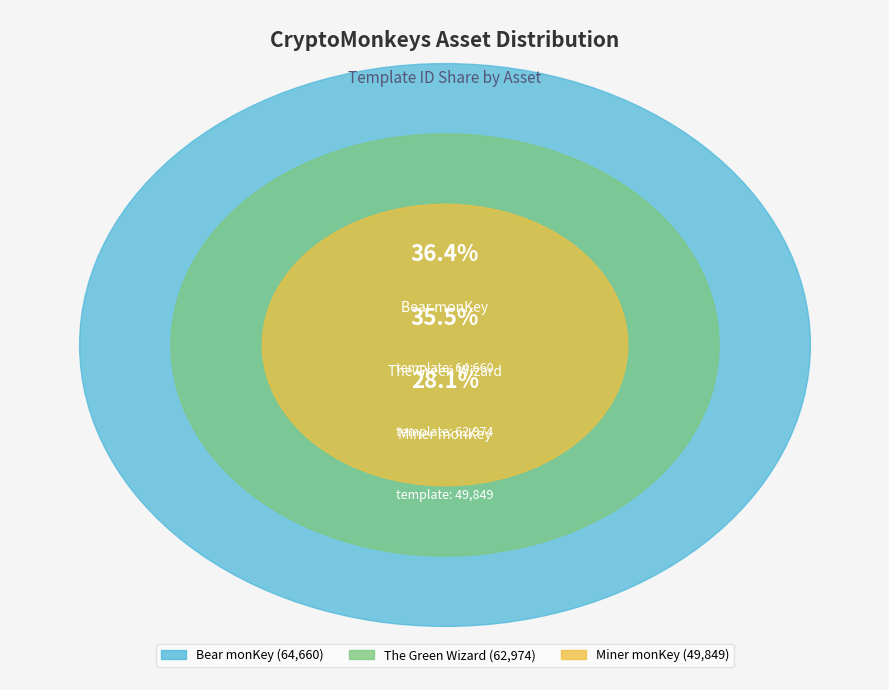

What is the smallest slice in the pie chart?

Miner monKey